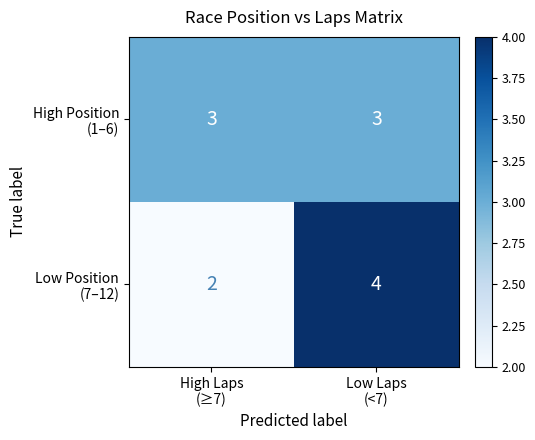

What is the greatest value displayed?

4